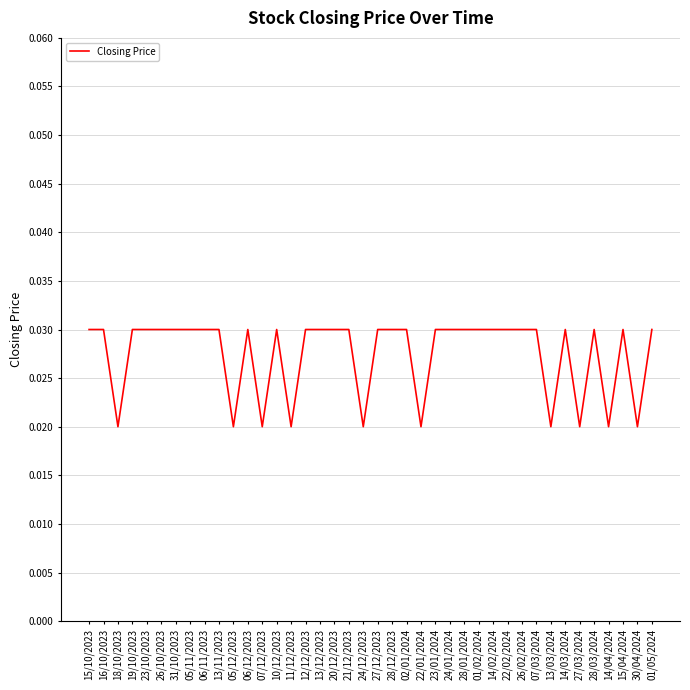

Count the values in the range 0 to 1.

40